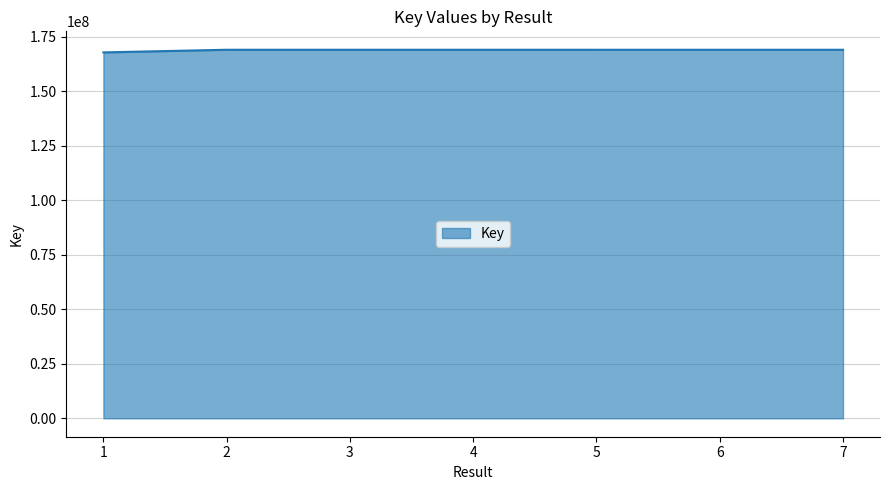

What is the sum of all values?

1182461665